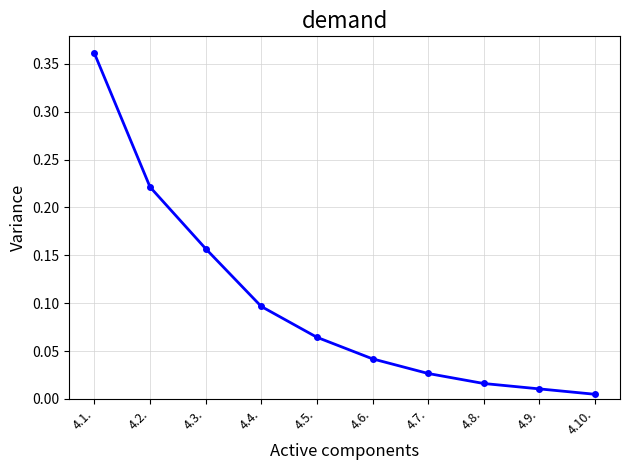

What is the sum of the values at 4.2. and 4.5.?

0.3